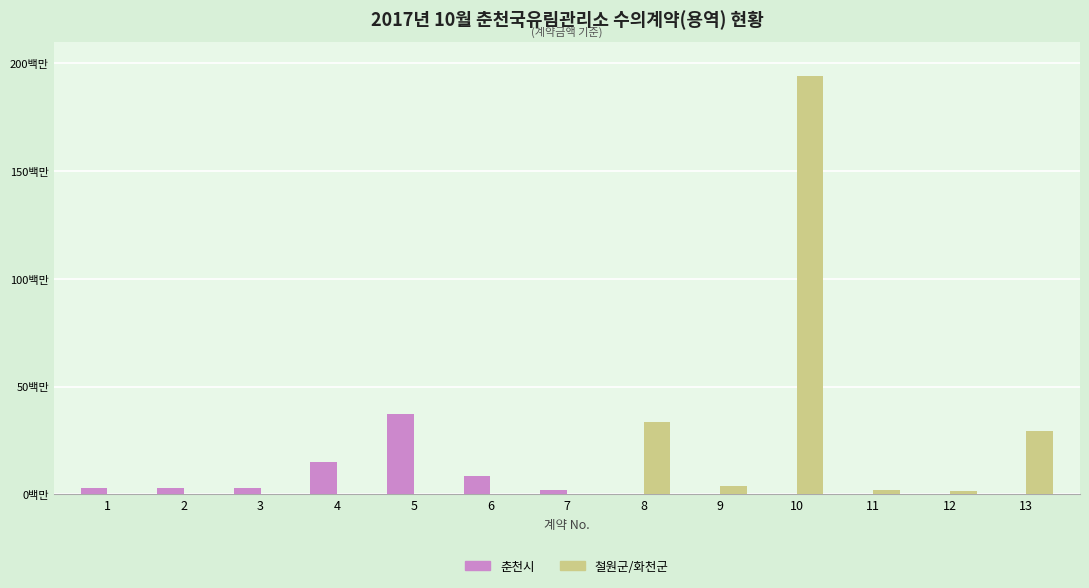

Is the value of 춘천시 at 10 greater than the value of 철원군/화천군 at 2?

No